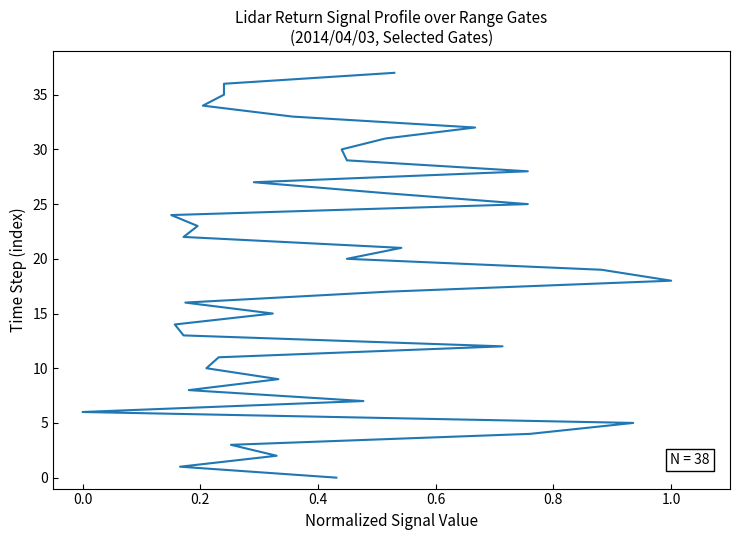

At which label is the value closest to 18?

1.0